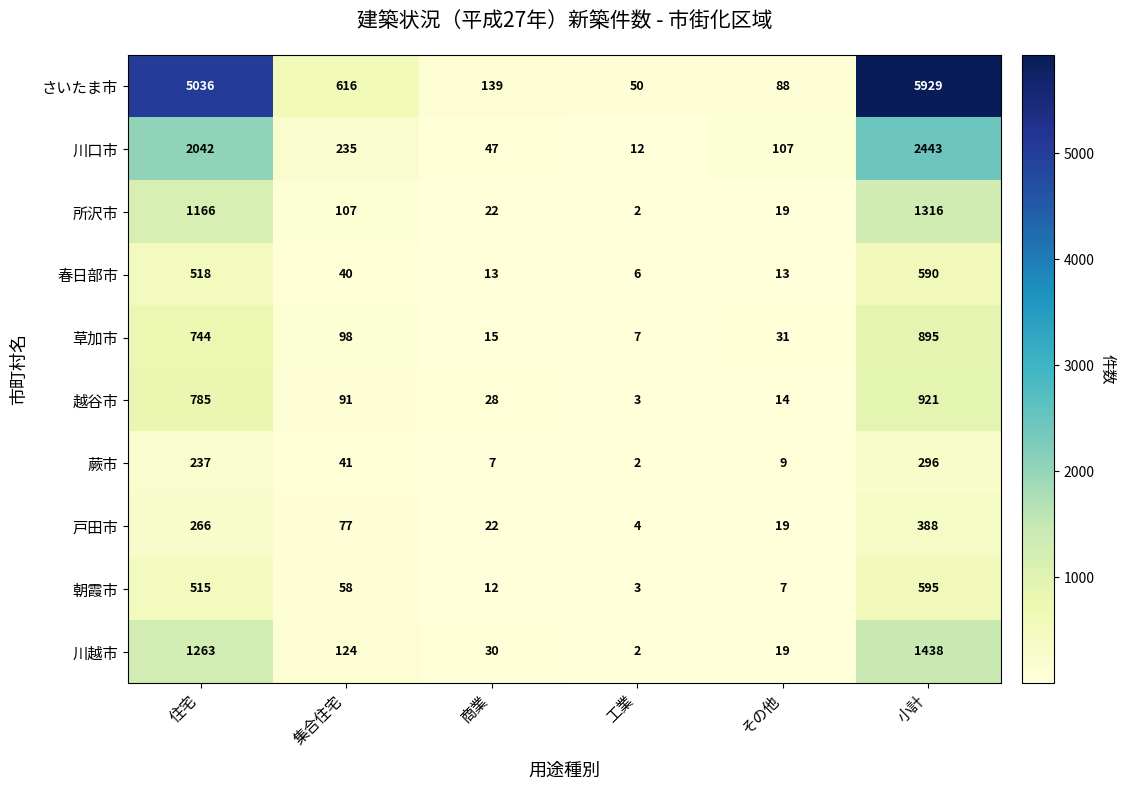

Which series changed the most between 工業 and その他?

川口市